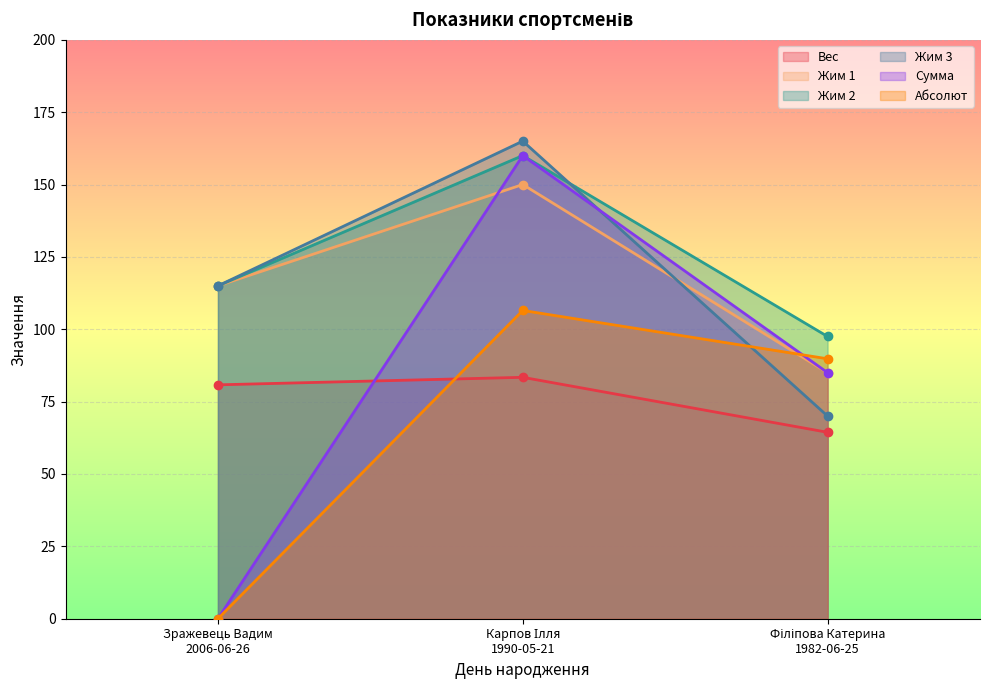

Rank the categories by Жим 3 value from highest to lowest.

Карпов Ілля
1990-05-21, Зражевець Вадим
2006-06-26, Філіпова Катерина
1982-06-25